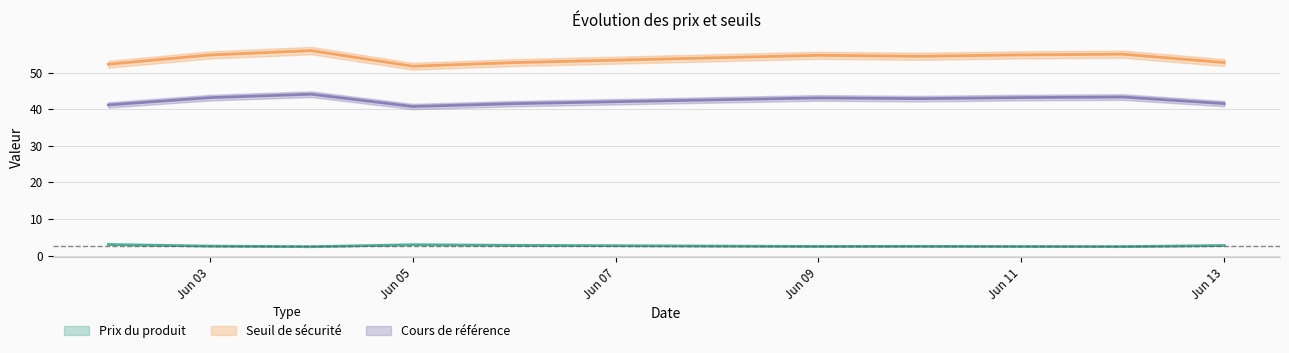

Between 2025-06-04 and 2025-06-13, which is larger?

2025-06-13